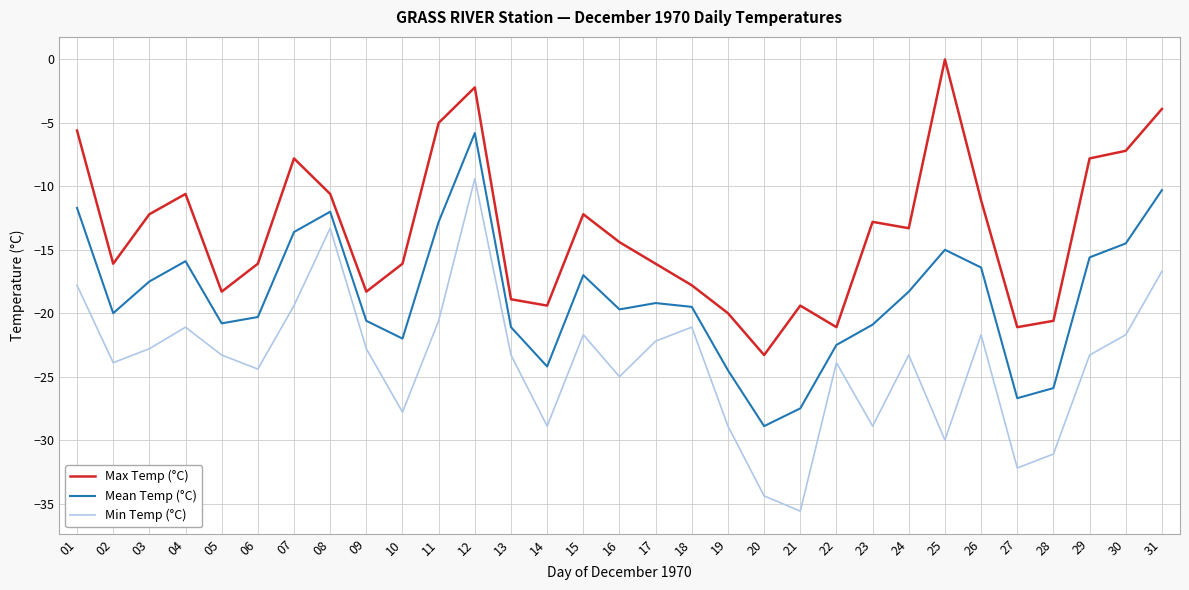

Does the chart display data point markers on the line(s)?

No